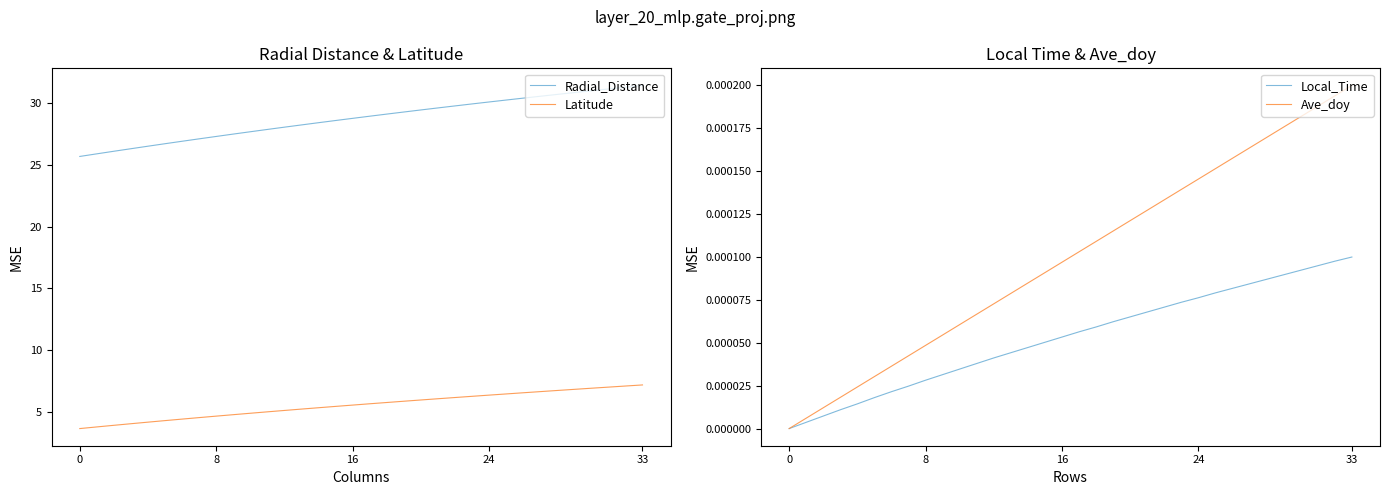

What is the difference between the Radial_Distance values at 32 and 7?

4.2